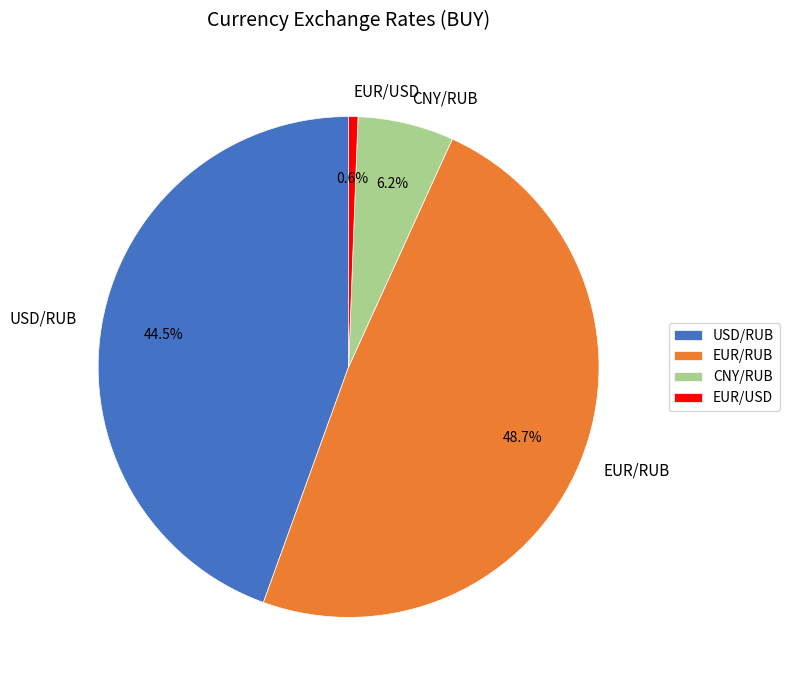

Is there any slice that represents more than half of the pie?

No